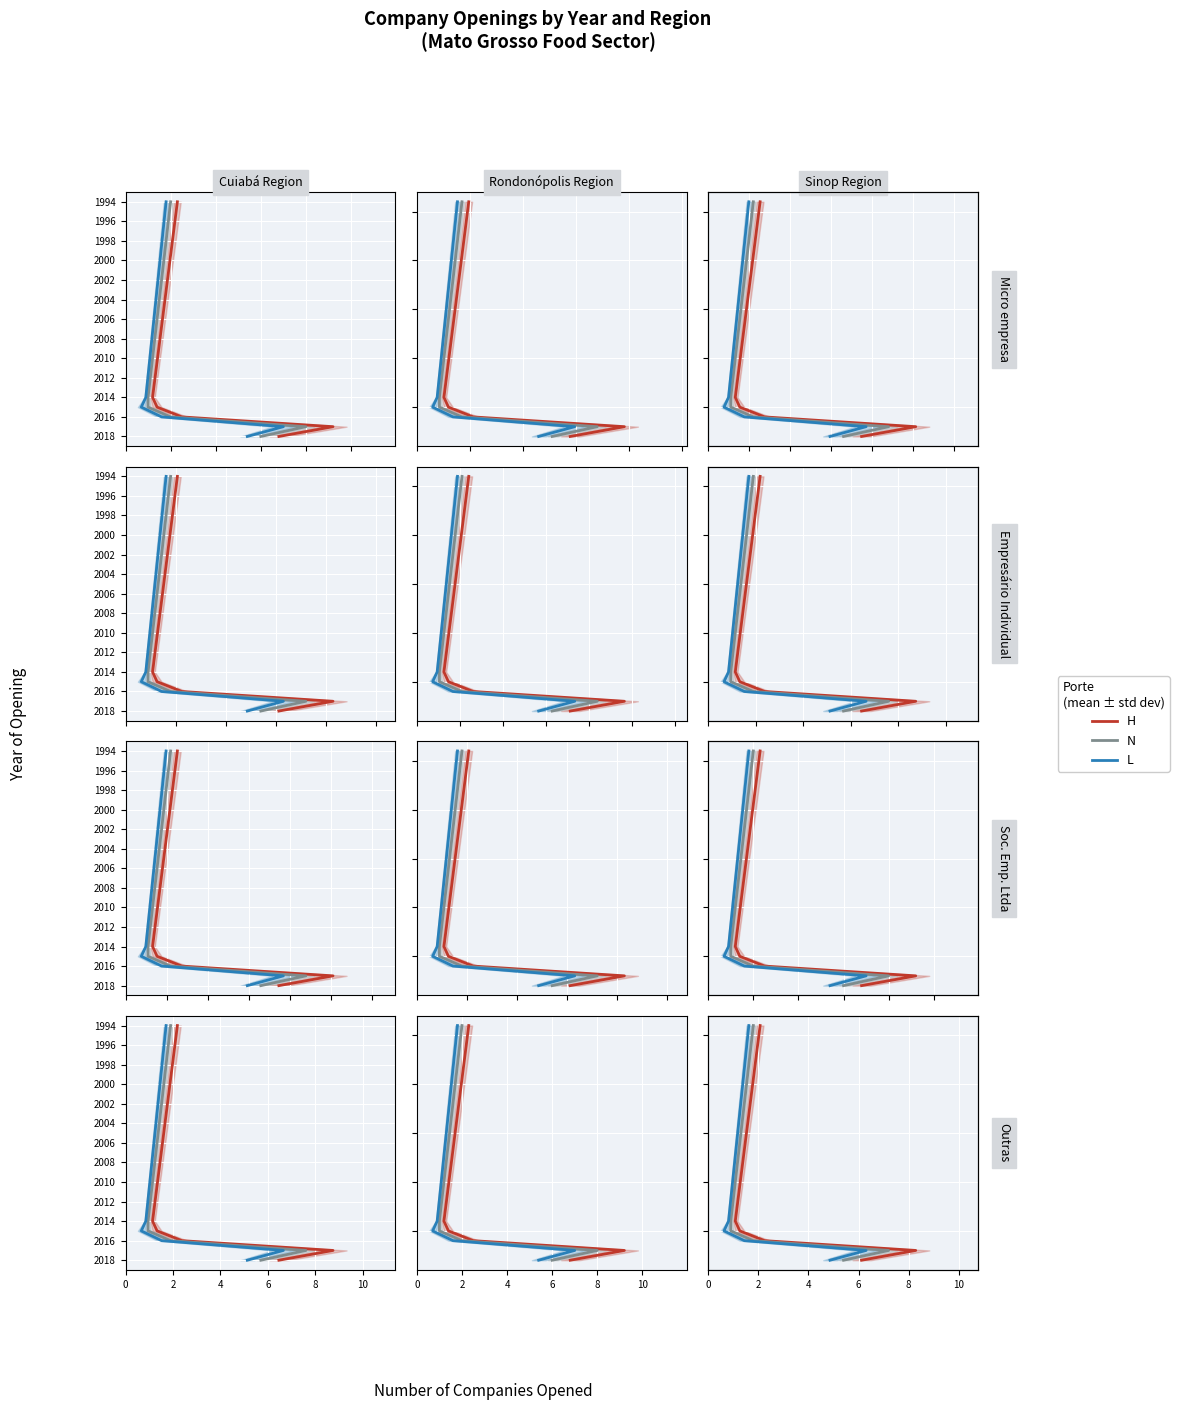

The H series shows 1002 at 0. True or false?

False